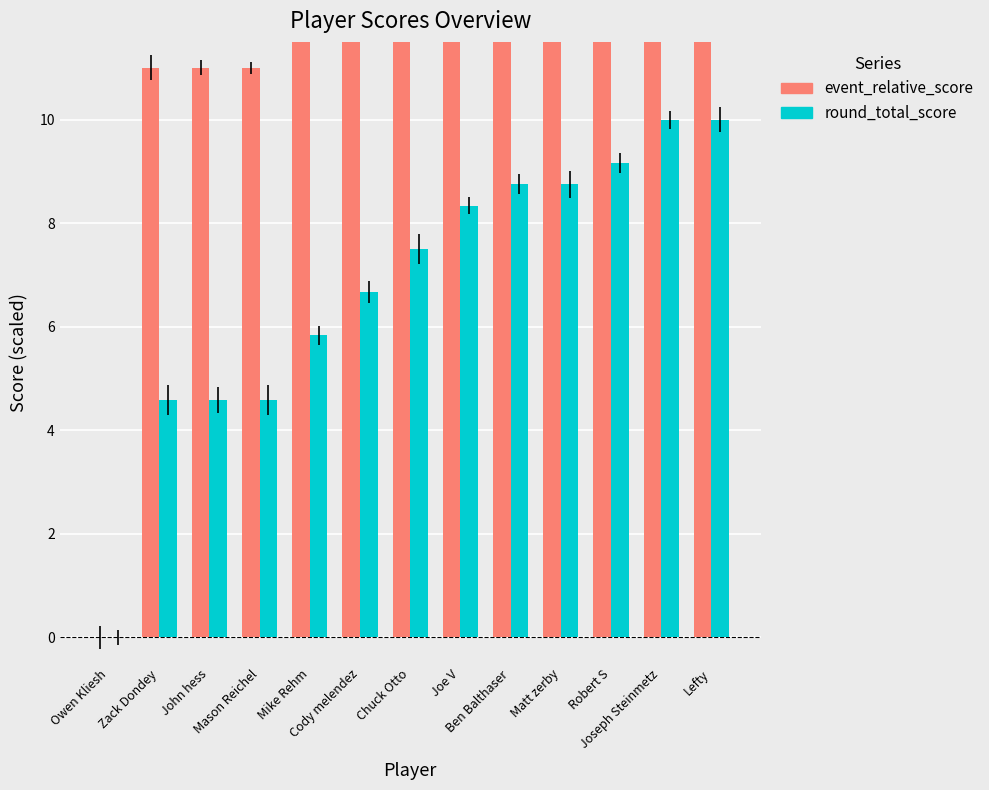

Between Mason Reichel and Cody melendez, which series saw the biggest shift?

event_relative_score